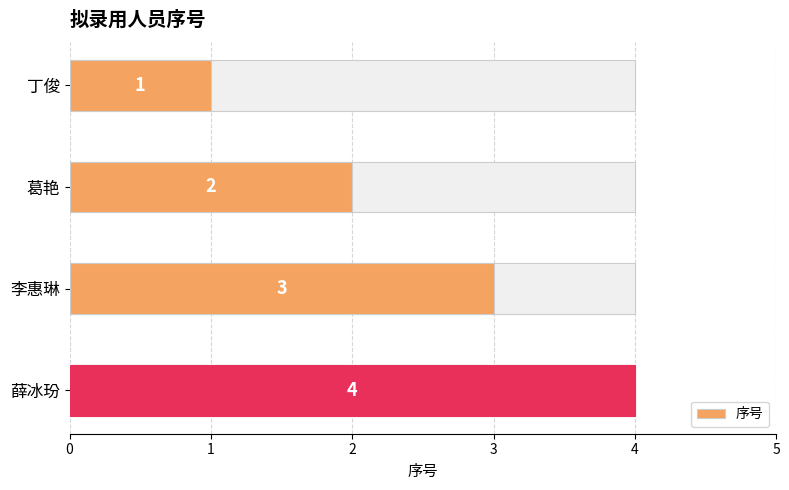

Rank the categories by value from lowest to highest.

丁俊, 葛艳, 李惠琳, 薛冰玢